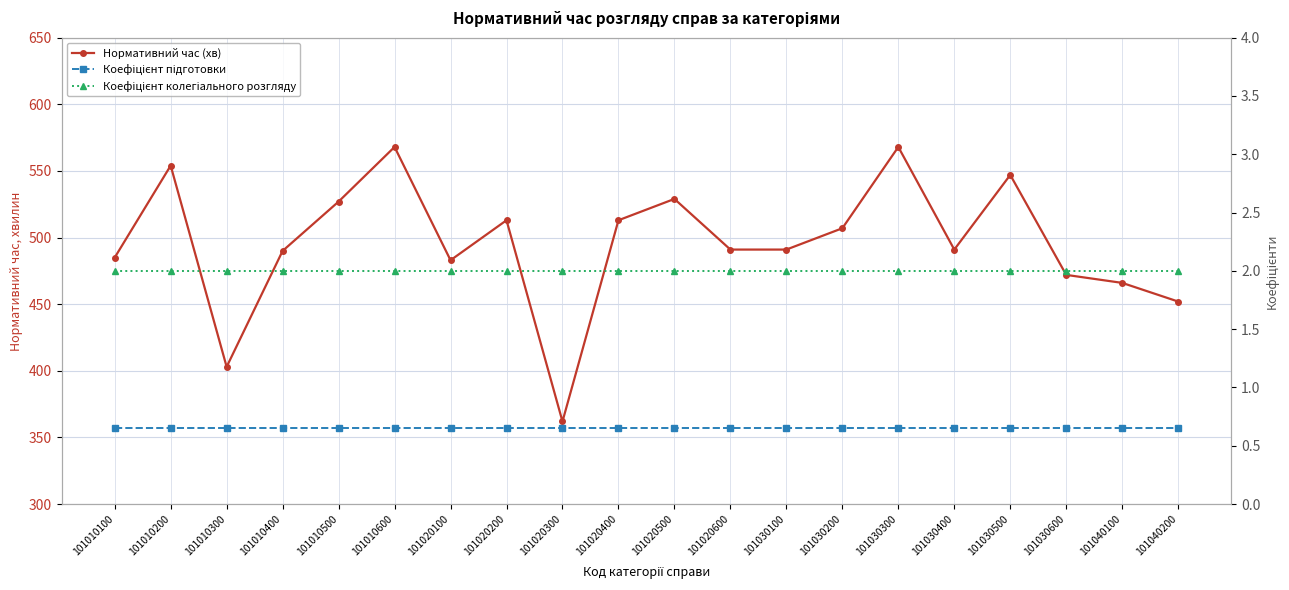

What is the value of the Нормативний час (хв) point at the 10th from the left?

513.0